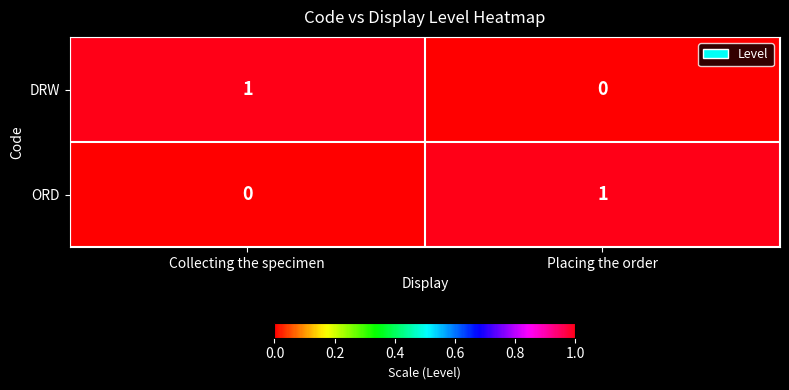

Reading left to right, transcribe all the data shown in this chart.

DRW: 1	0
ORD: 0	1